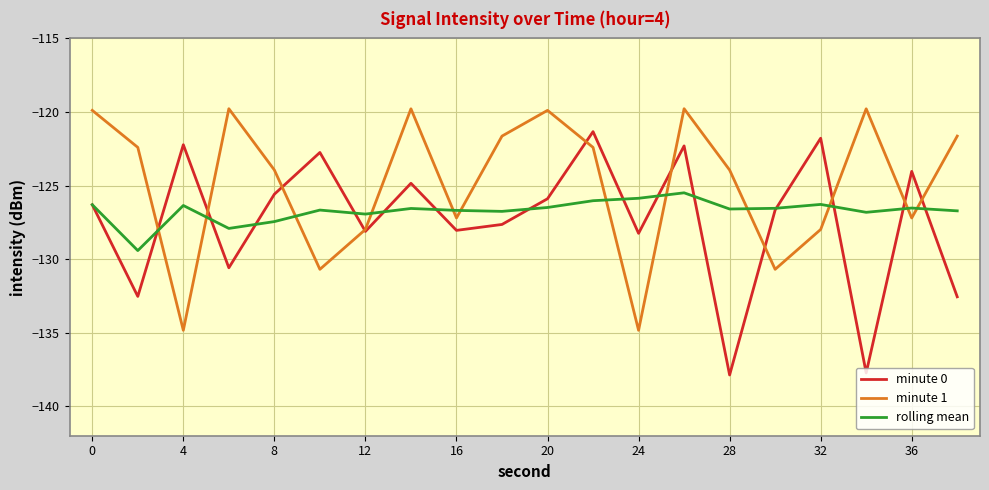

Which series has the largest total across all categories?

minute 1